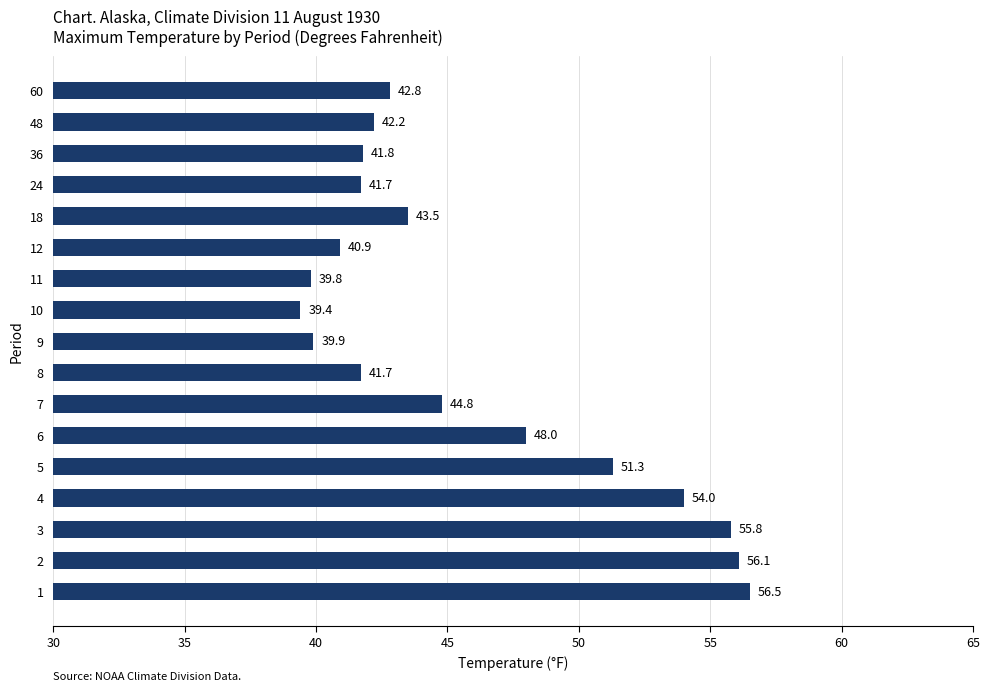

What is the average value?

45.9